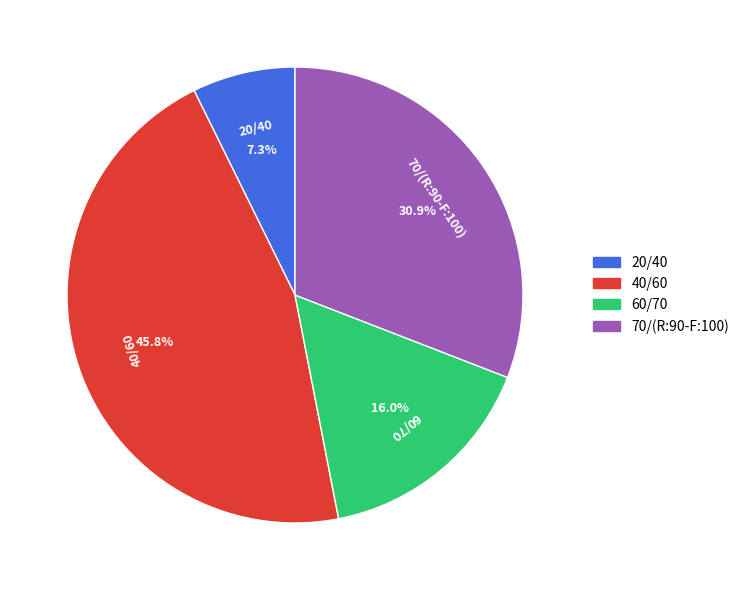

Is there any slice that represents more than half of the pie?

No